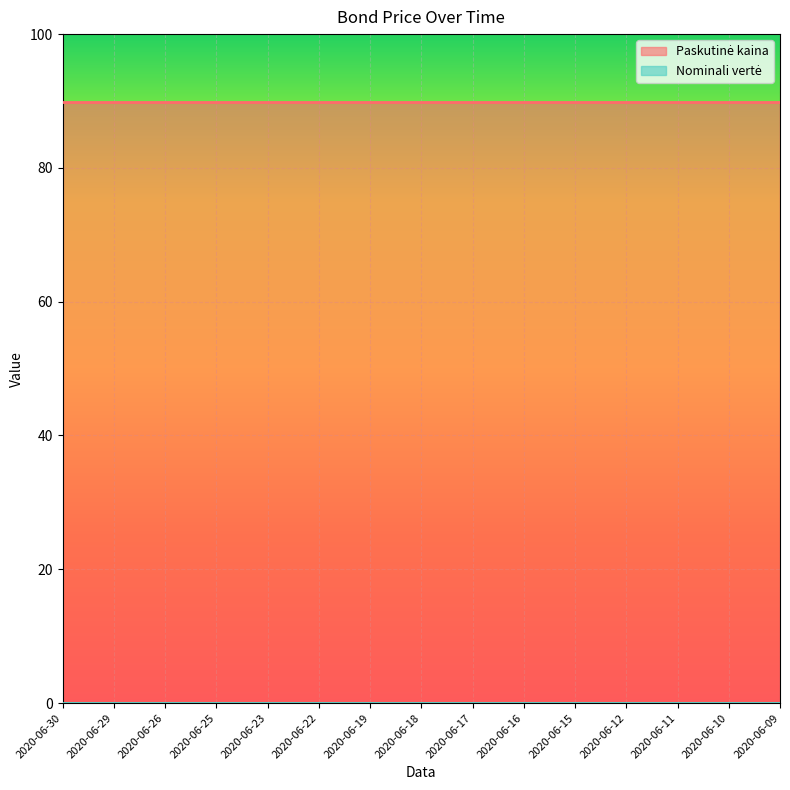

Which has a higher value, 2020-06-11 or 2020-06-16?

2020-06-11